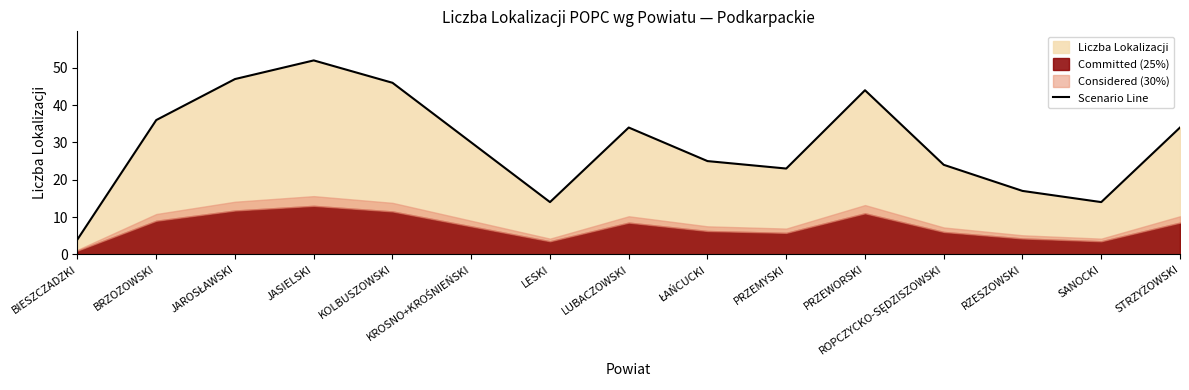

What is the value of the 11th point from the left?

44